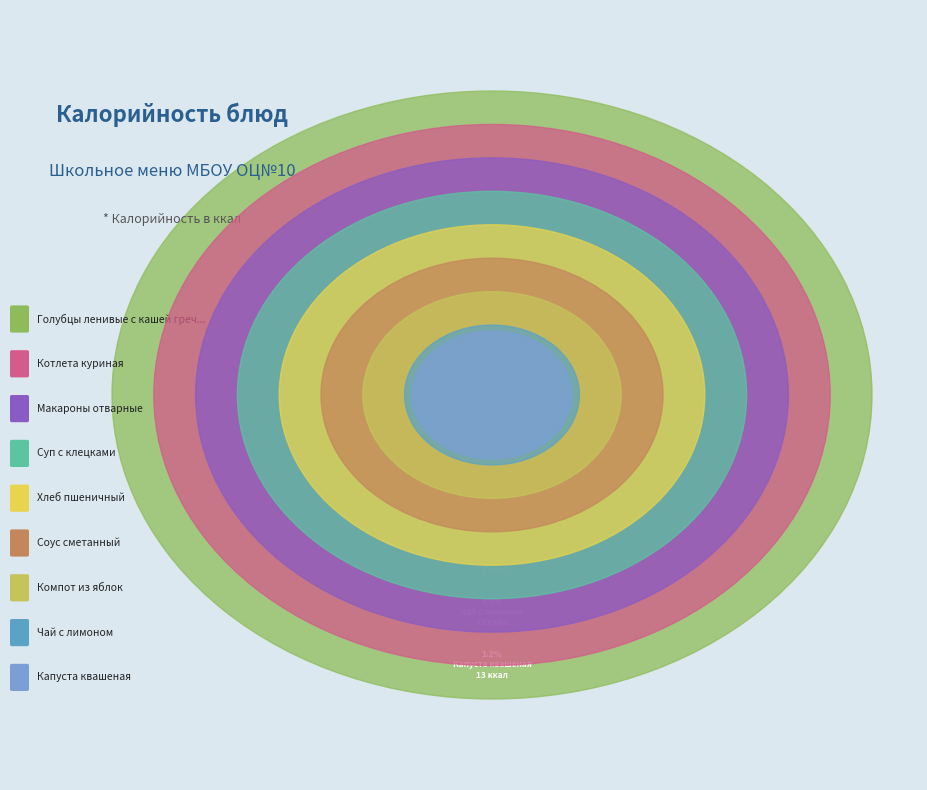

Rank the categories by value from lowest to highest.

Капуста квашеная, Чай с лимоном, Компот из яблок, Соус сметанный, Хлеб пшеничный, Суп с клецками, Макароны отварные, Котлета куриная, Голубцы ленивые с кашей гречневой